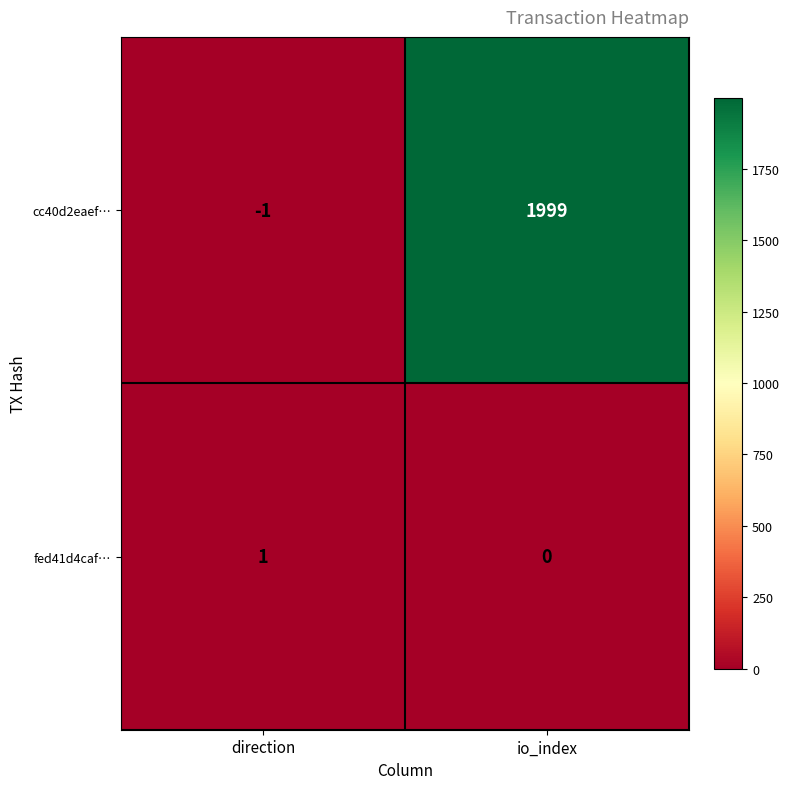

Reading left to right, list all the values displayed in this chart.

cc40d2eaef…: direction=-1	io_index=1999
fed41d4caf…: direction=1	io_index=0